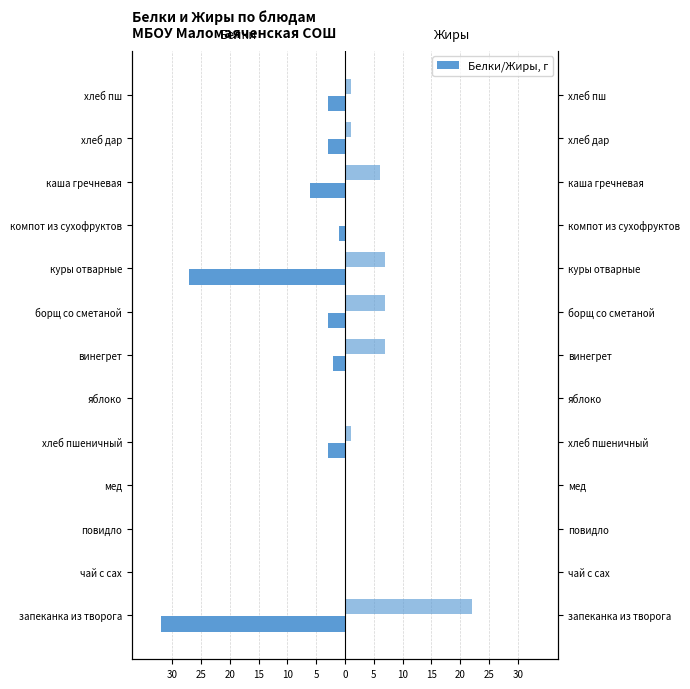

Between повидло and куры отварные, which series saw the biggest shift?

Белки